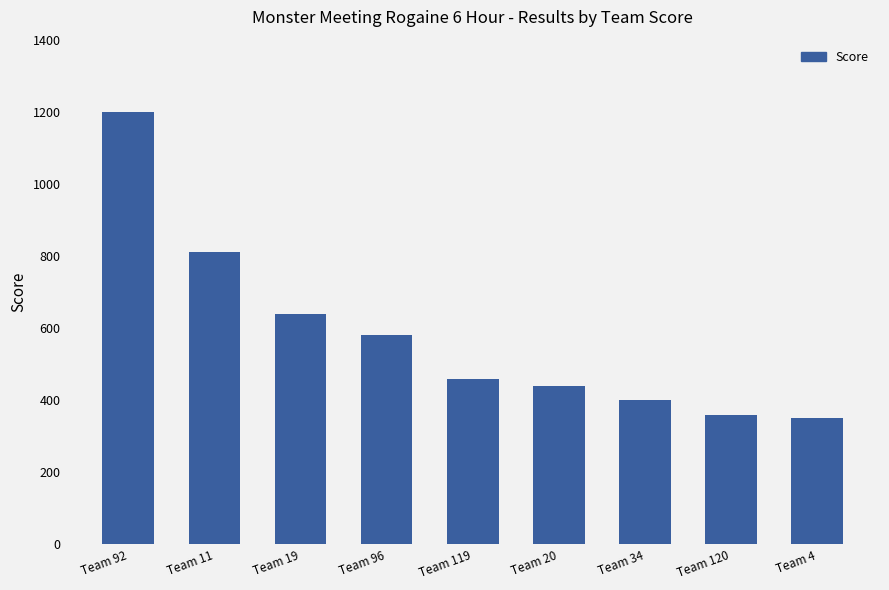

Reading left to right, what are all the values shown in this chart?

Team 92=1200	Team 11=810	Team 19=640	Team 96=580	Team 119=460	Team 20=440	Team 34=400	Team 120=360	Team 4=350